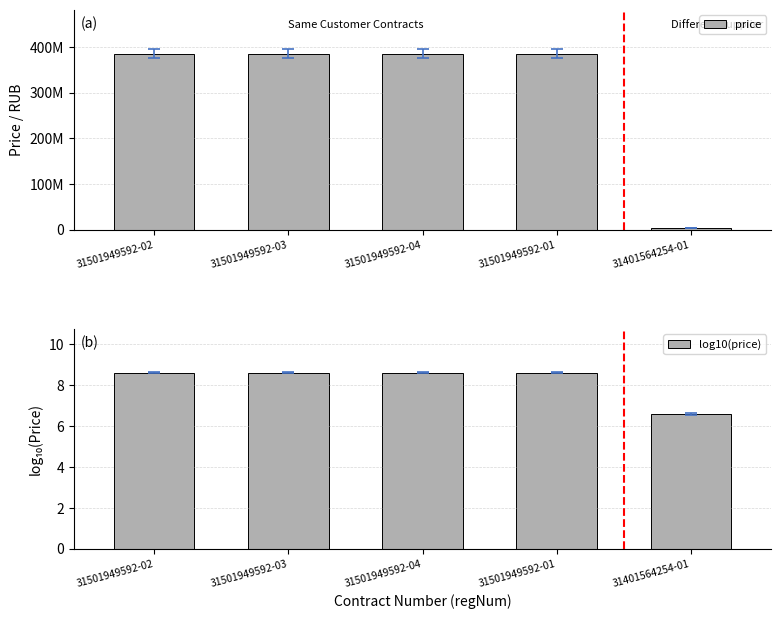

At how many categories does at least one series exceed 257182247?

4